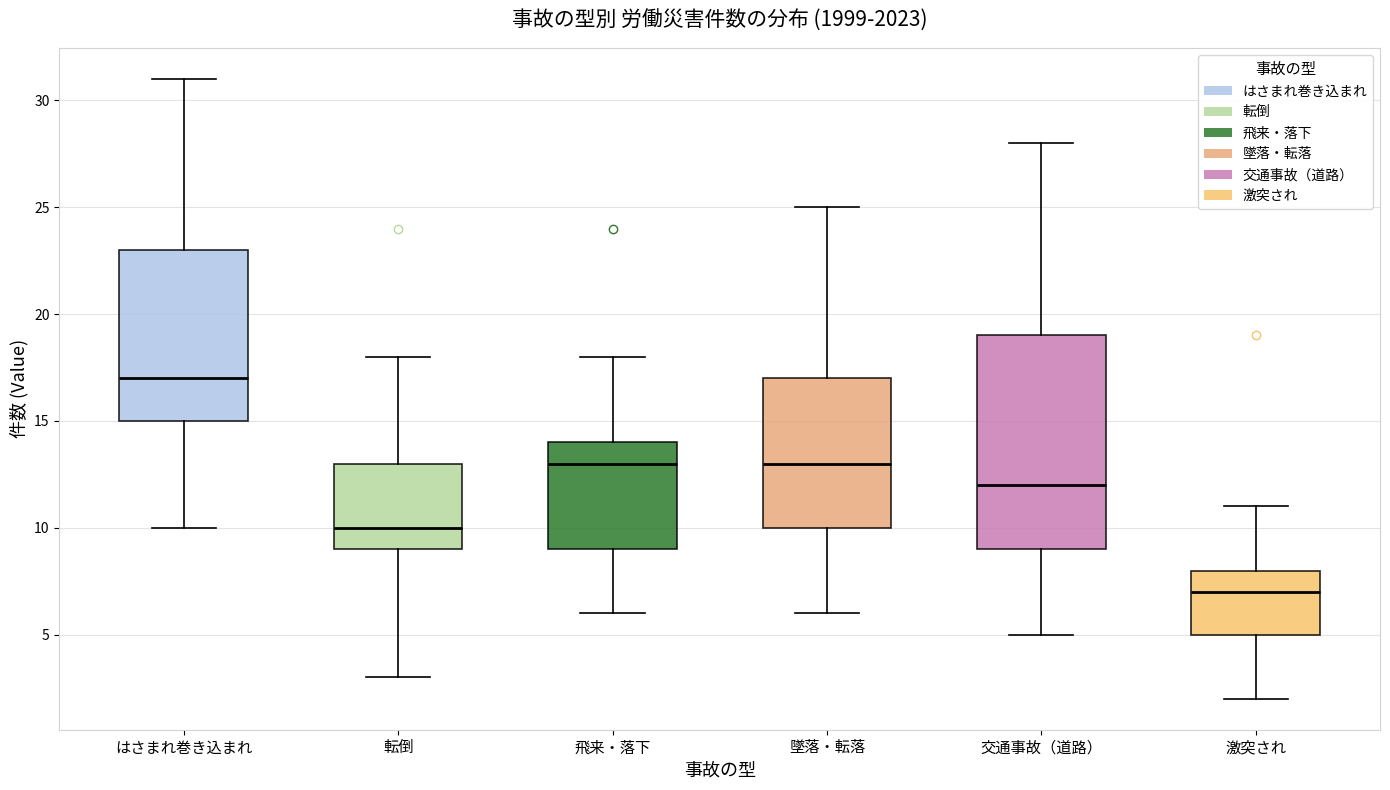

Where does the upper whisker of the box for 墜落・転落 end on the y-axis? The values are not printed on the chart, so give them approximately, as read against the axis.

25